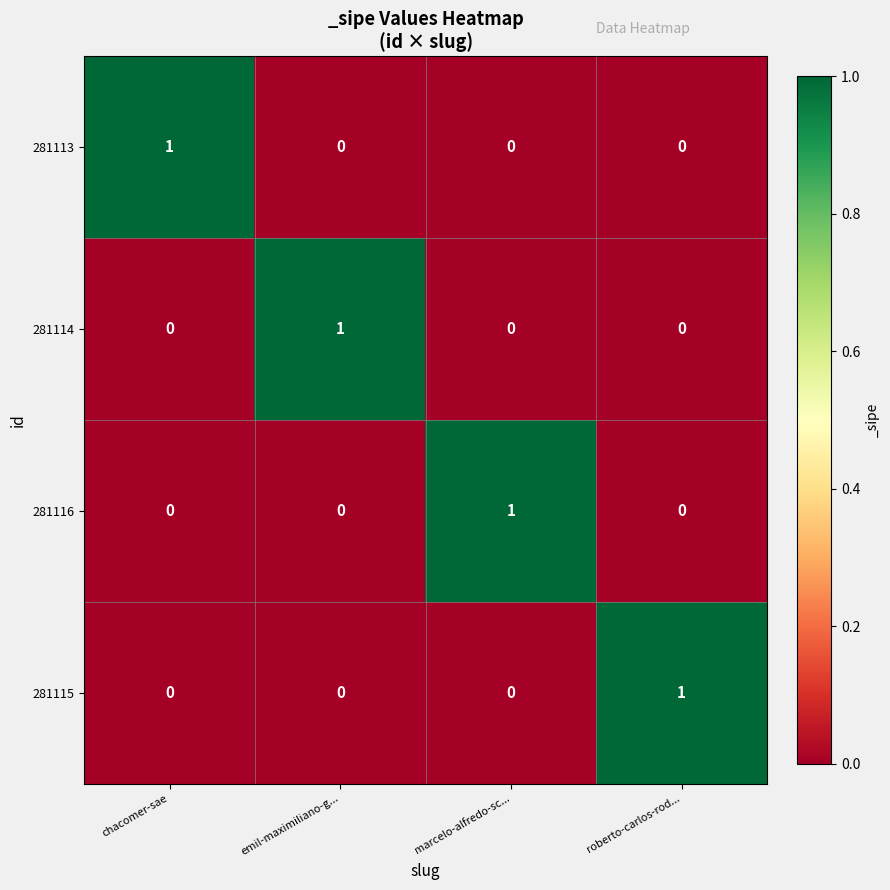

Reading left to right, transcribe all the data shown in this chart.

281113: chacomer-sae=1	emil-maximiliano-g...=0	marcelo-alfredo-sc...=0	roberto-carlos-rod...=0
281114: chacomer-sae=0	emil-maximiliano-g...=1	marcelo-alfredo-sc...=0	roberto-carlos-rod...=0
281116: chacomer-sae=0	emil-maximiliano-g...=0	marcelo-alfredo-sc...=1	roberto-carlos-rod...=0
281115: chacomer-sae=0	emil-maximiliano-g...=0	marcelo-alfredo-sc...=0	roberto-carlos-rod...=1